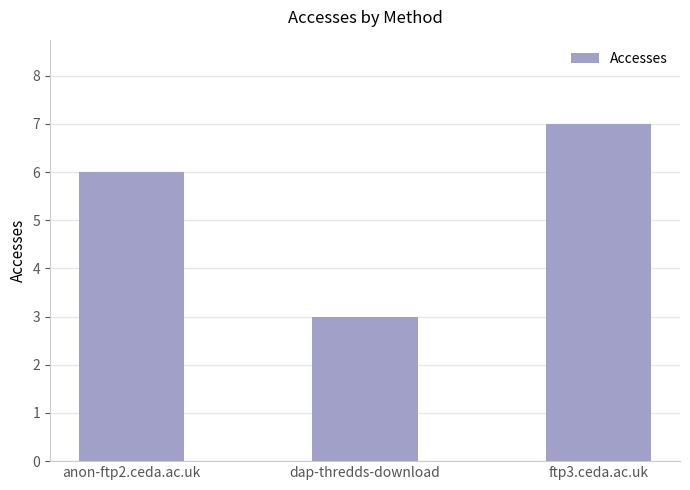

List the labels in order of value, smallest first.

dap-thredds-download, anon-ftp2.ceda.ac.uk, ftp3.ceda.ac.uk